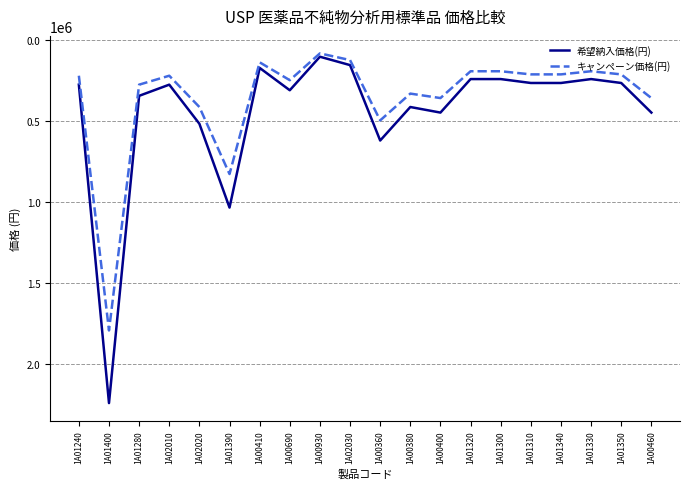

Which series has the largest range (max minus min)?

希望納入価格(円)